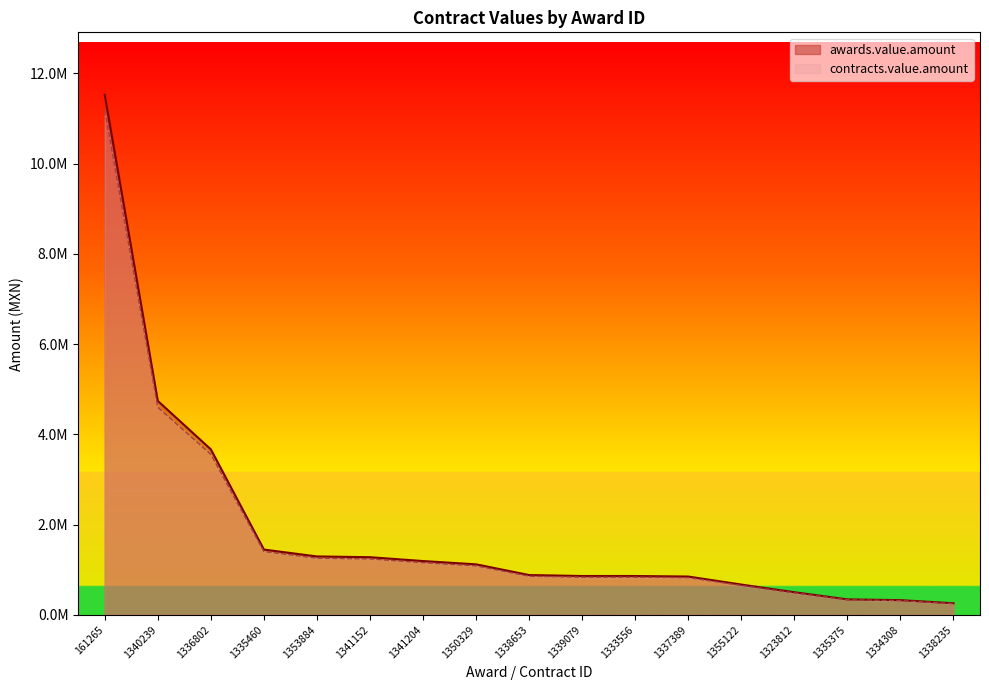

Which series has the largest total across all categories?

awards.value.amount